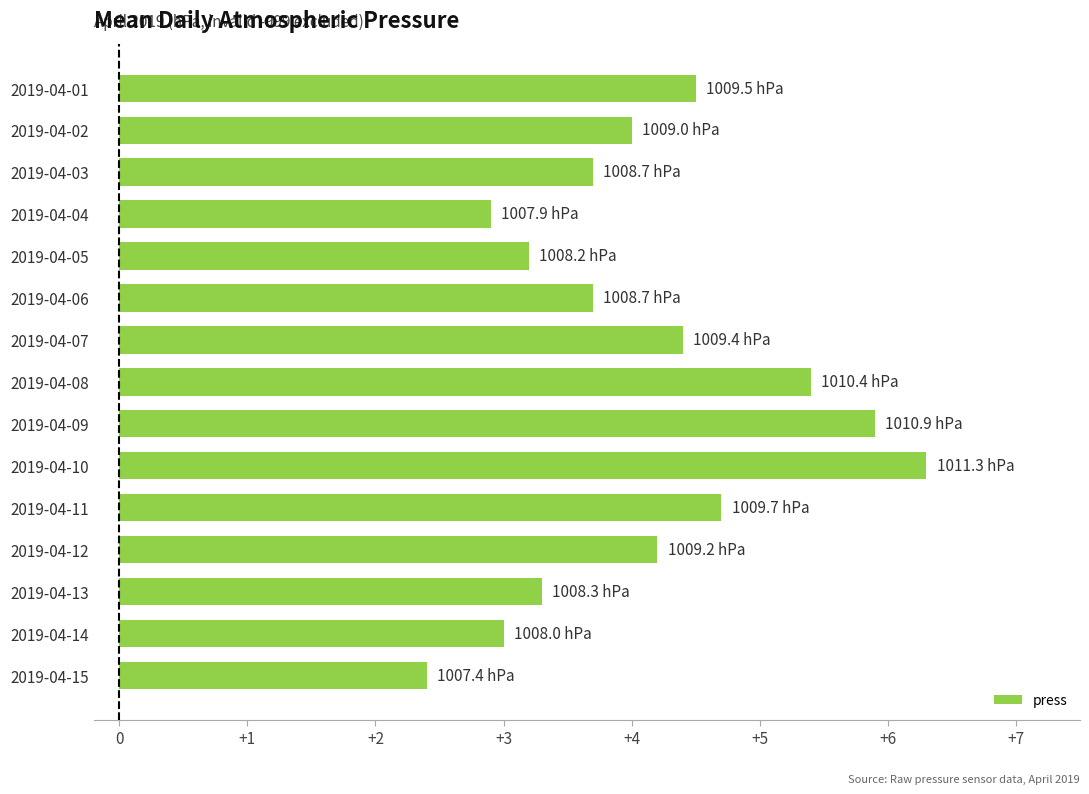

True or false: the data shows 4.7 at 2019-04-04.

False